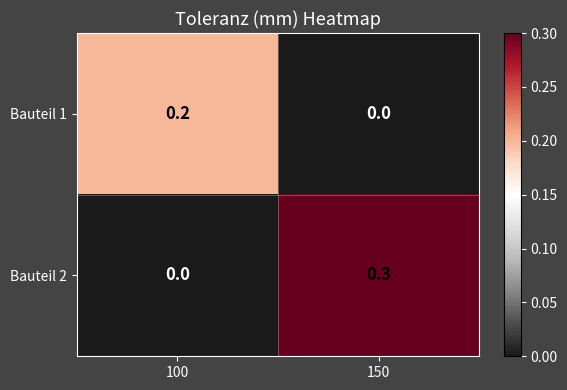

At which category does the chart reach its peak across all series?

150